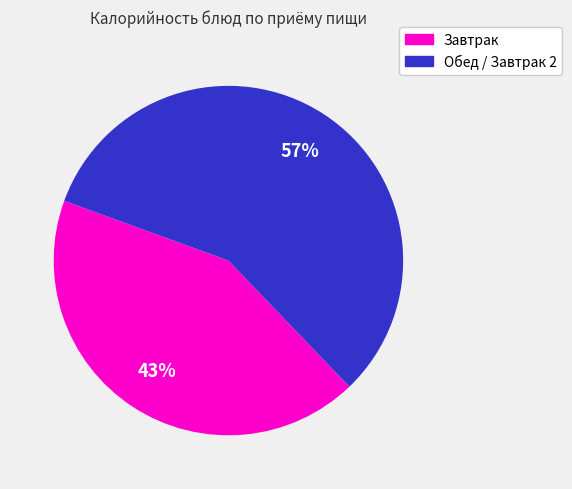

To the nearest percent, what is the average slice percentage?

50%